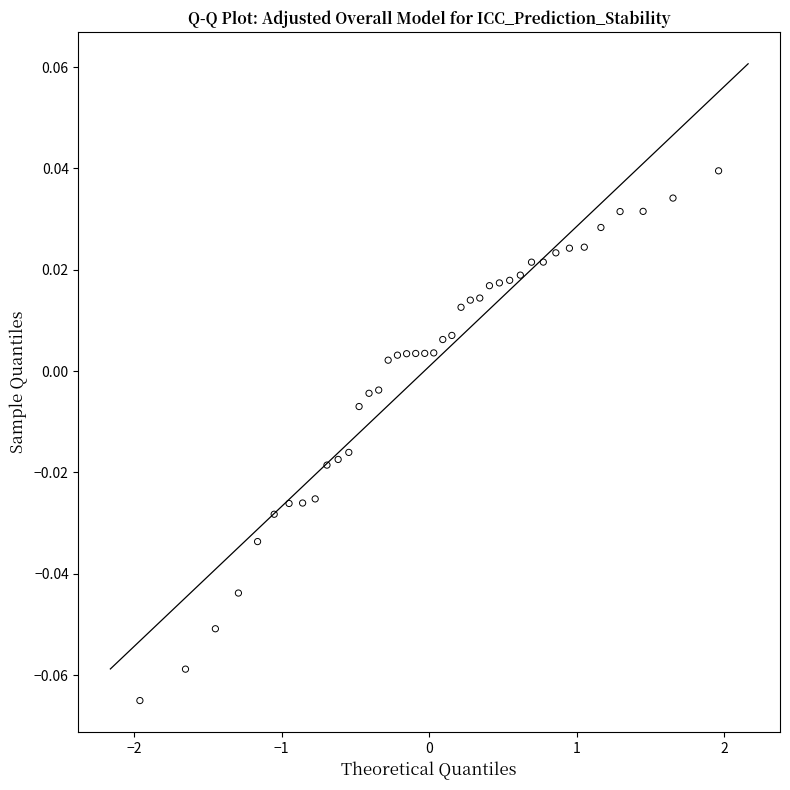

What is the range of X values (max minus min)?

3.9